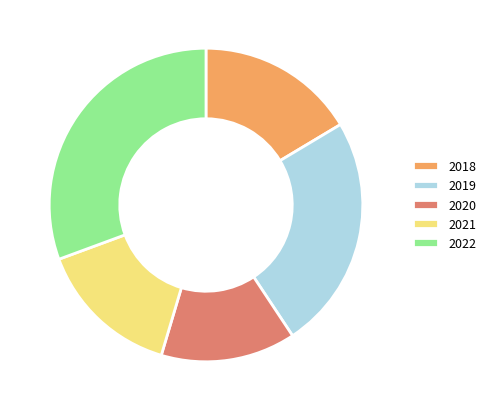

Combined, do 2022 and 2018 account for over 50%?

No